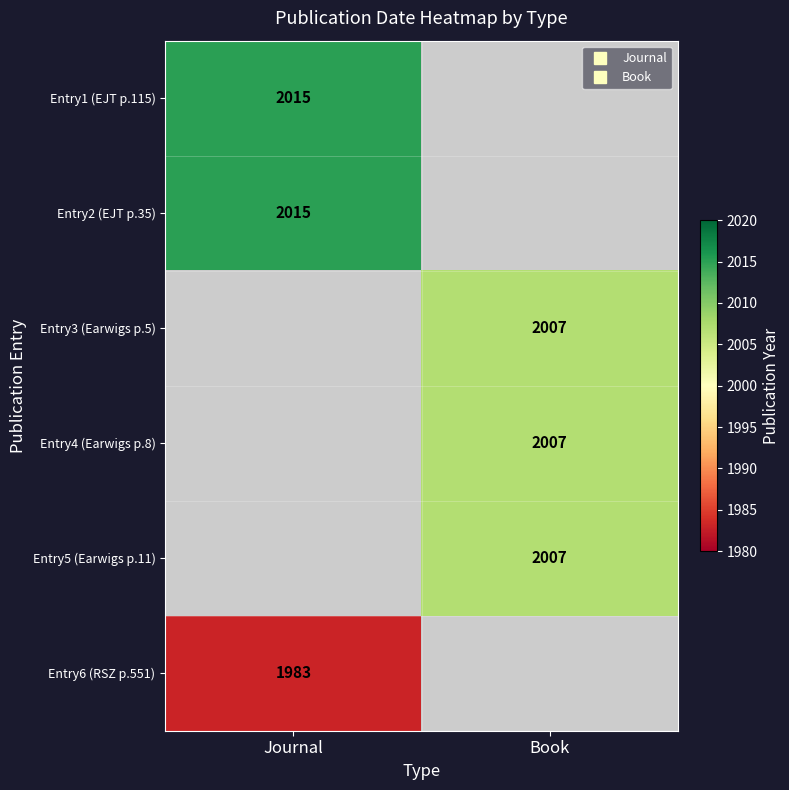

The value of Entry6 (RSZ p.551) at Journal is 1983.0. True or false?

True